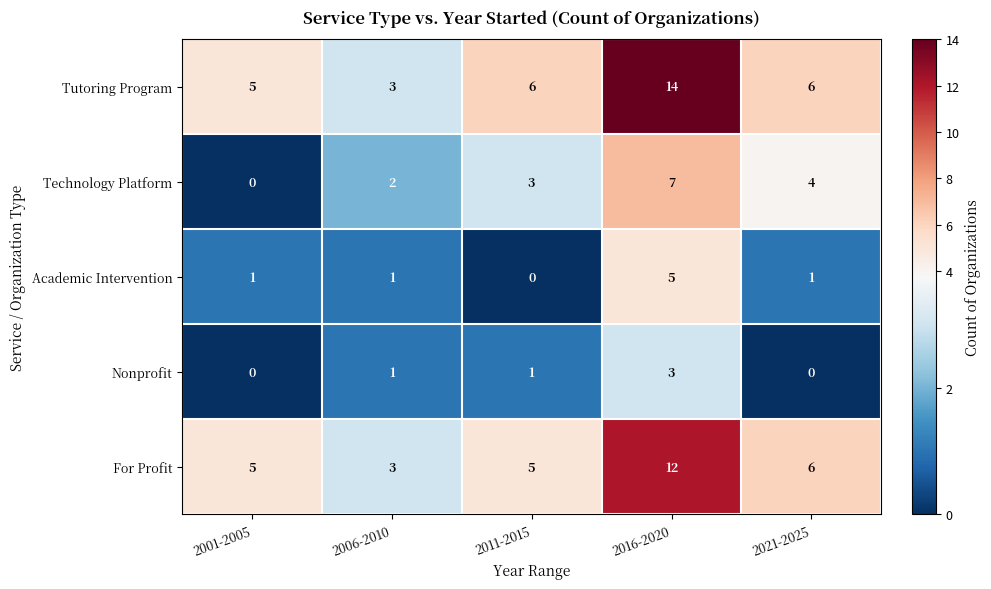

How many values in the Nonprofit series are below 1?

2